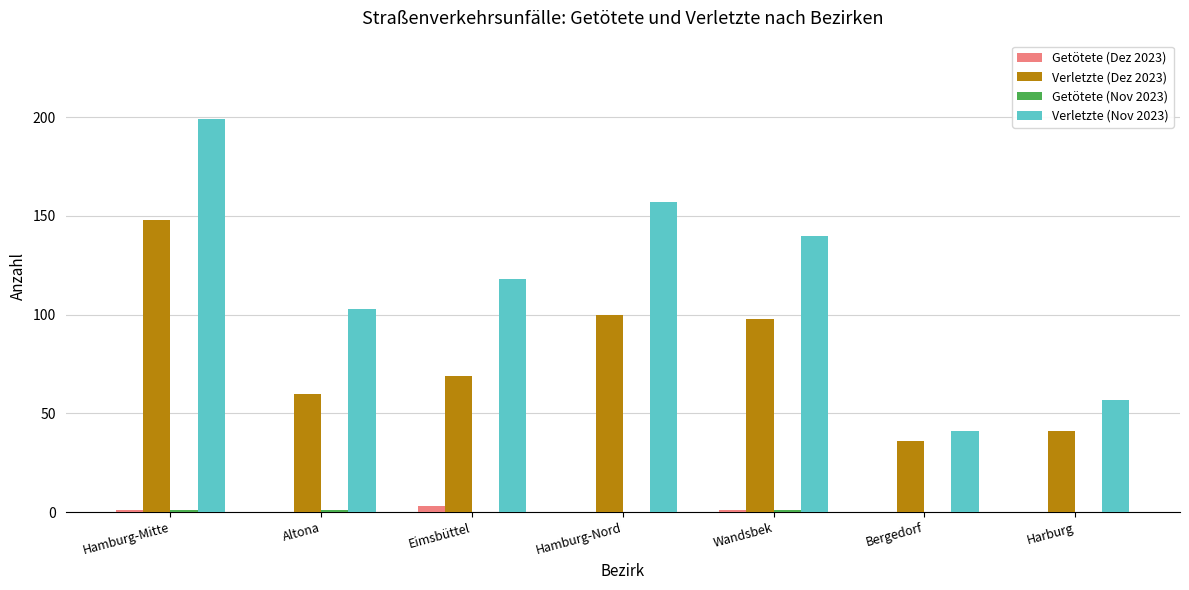

Which category has the highest value across all series?

Hamburg-Mitte